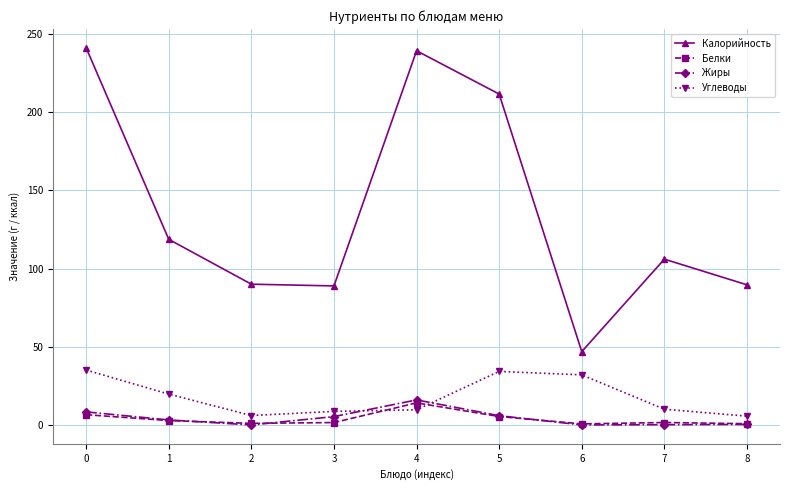

Which series has the largest range (max minus min)?

Калорийность